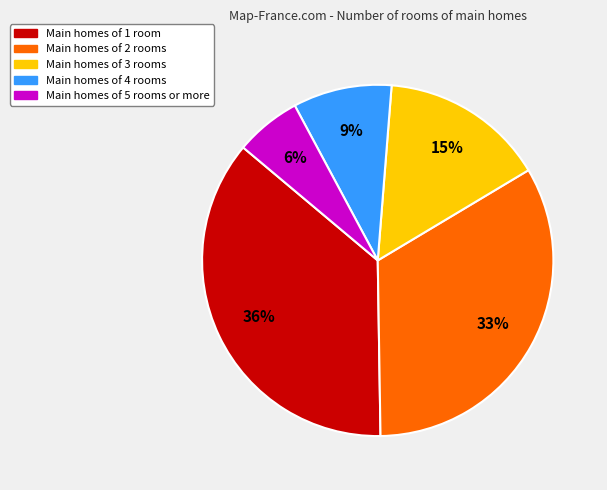

To the nearest percent, what is the average slice percentage?

20%